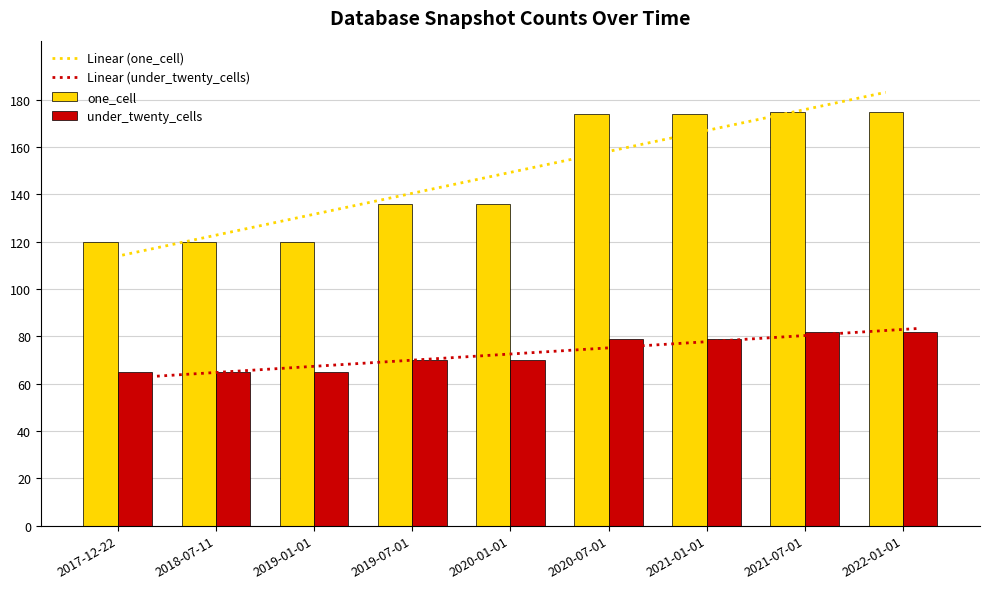

What is the sum of all under_twenty_cells values?

657